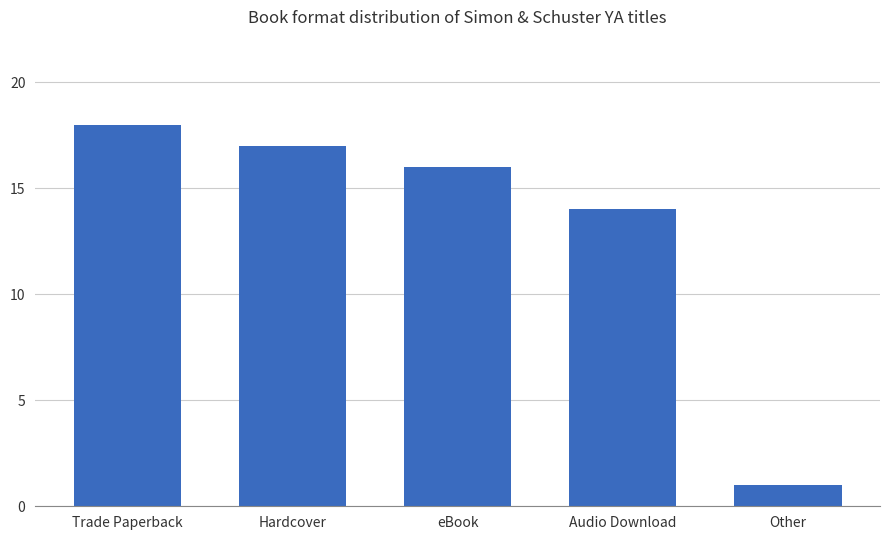

What is the difference between the second highest and second lowest values?

3